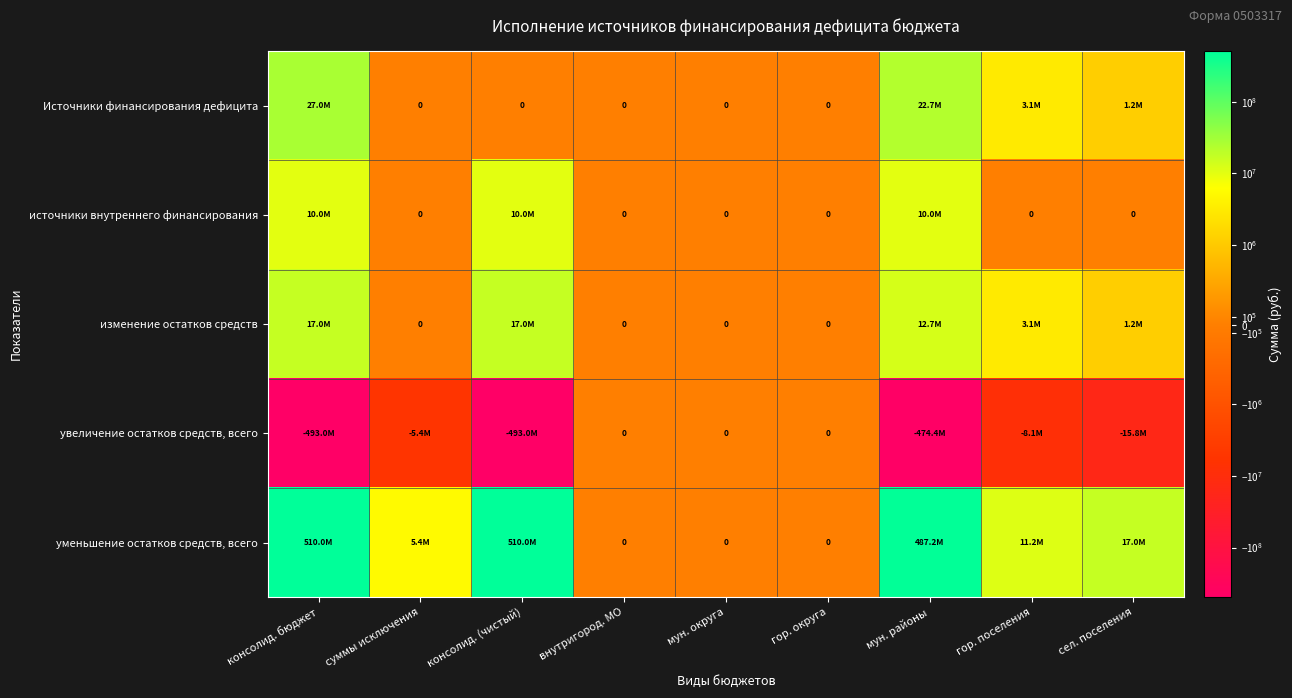

How many distinct data groups are displayed?

5